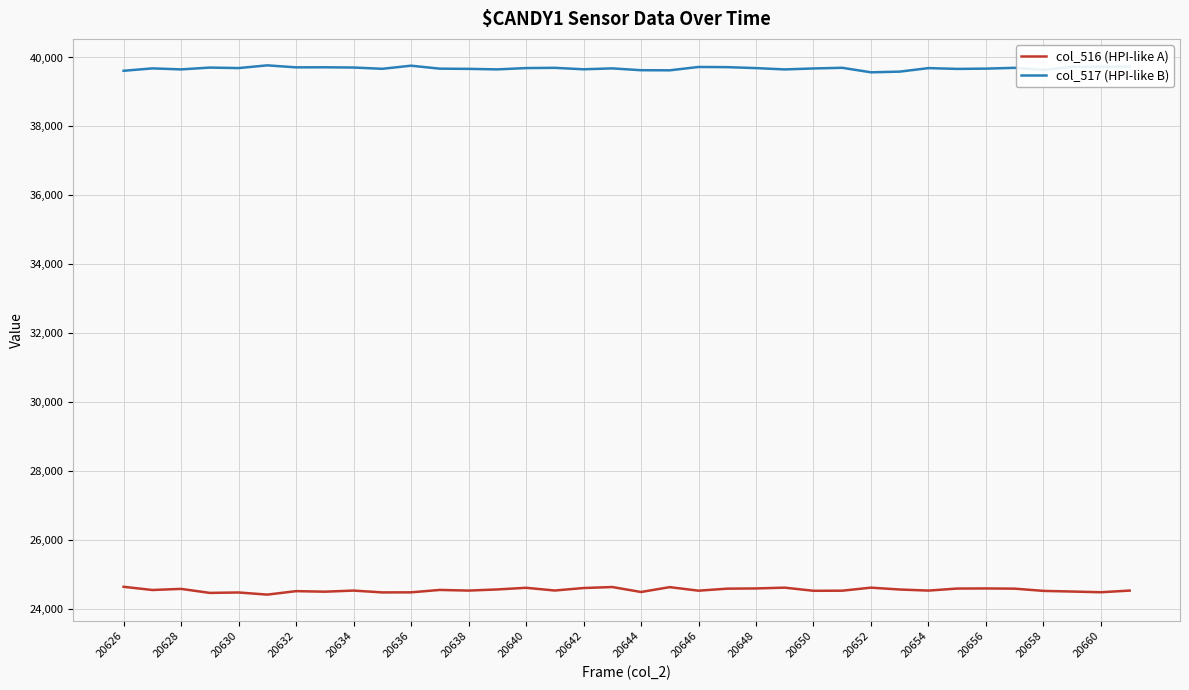

In col_516 (HPI-like A), how many points are lower than both neighbors (excluding endpoints)?

12